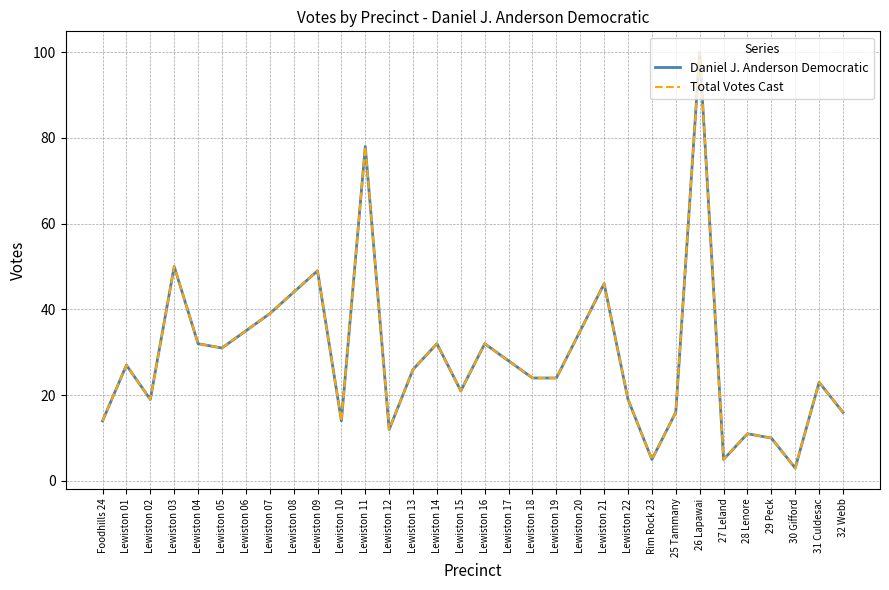

Does the chart have visible grid lines?

Yes